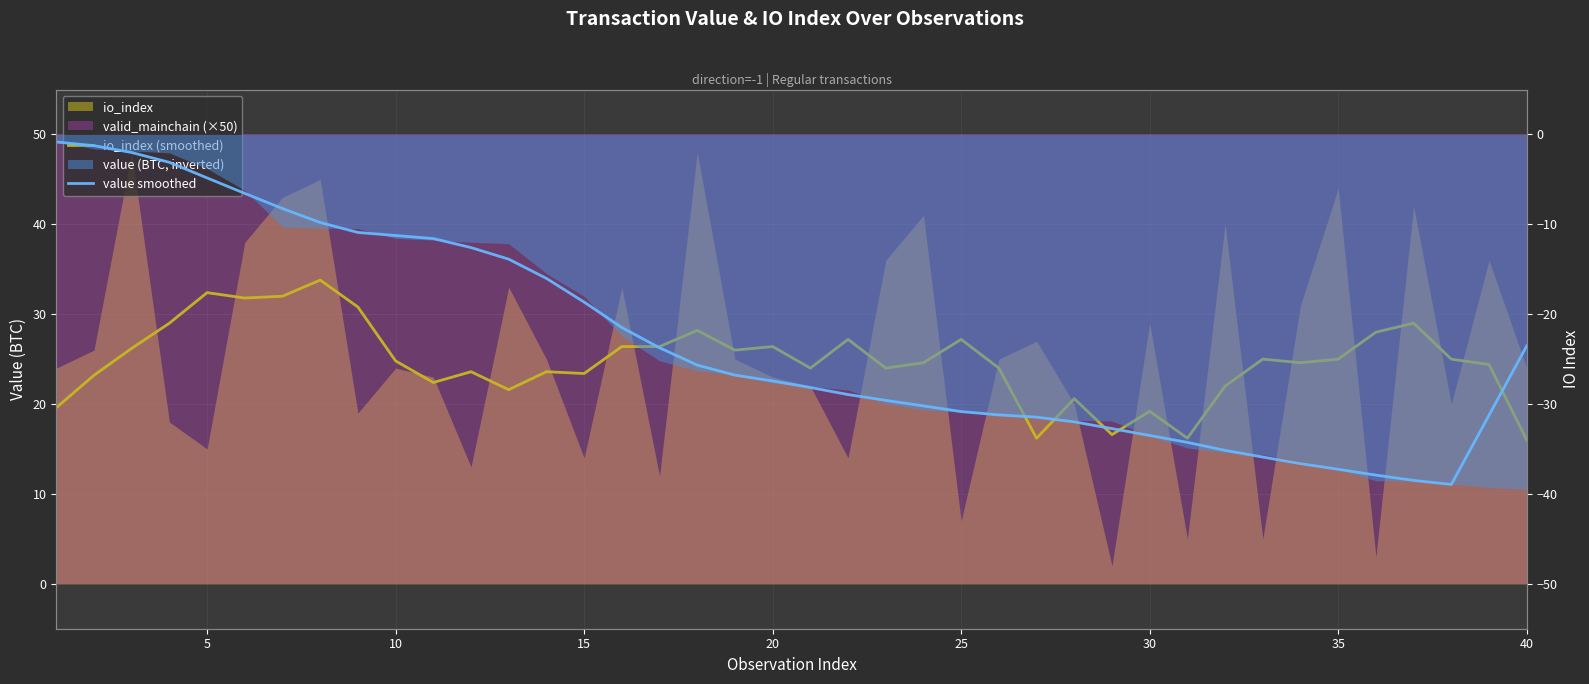

What is the value of the io_index (smoothed) point at the 1st from the left?

19.6